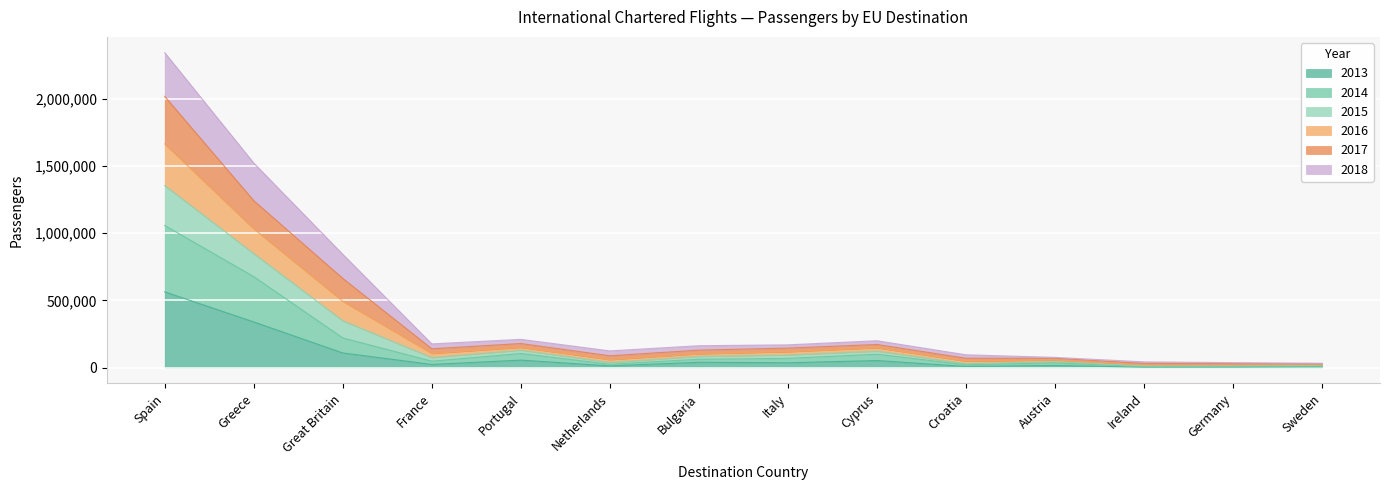

At which category is the sum across all series the highest?

Spain